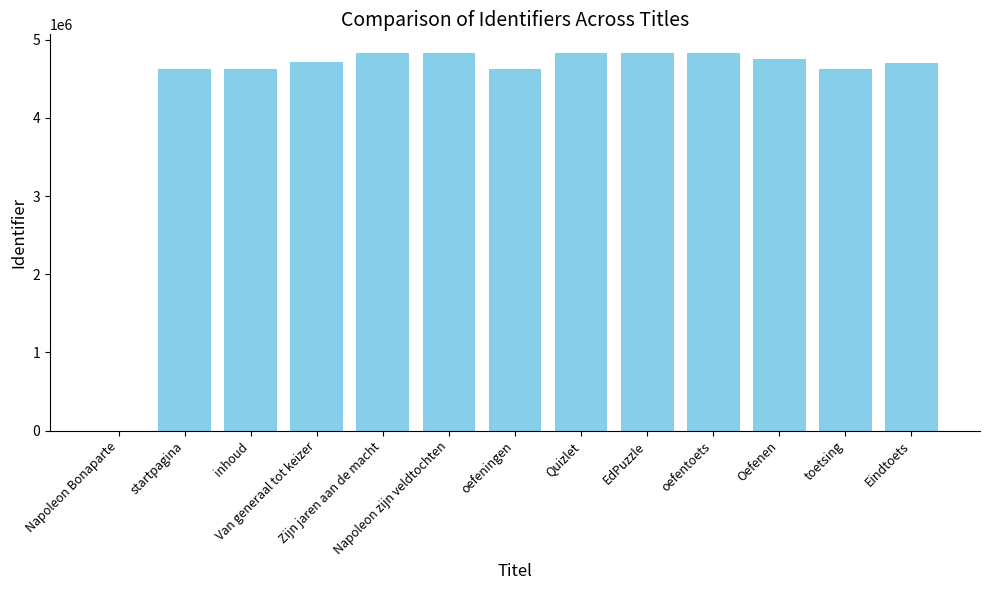

The value at oefentoets is 4825233. True or false?

True